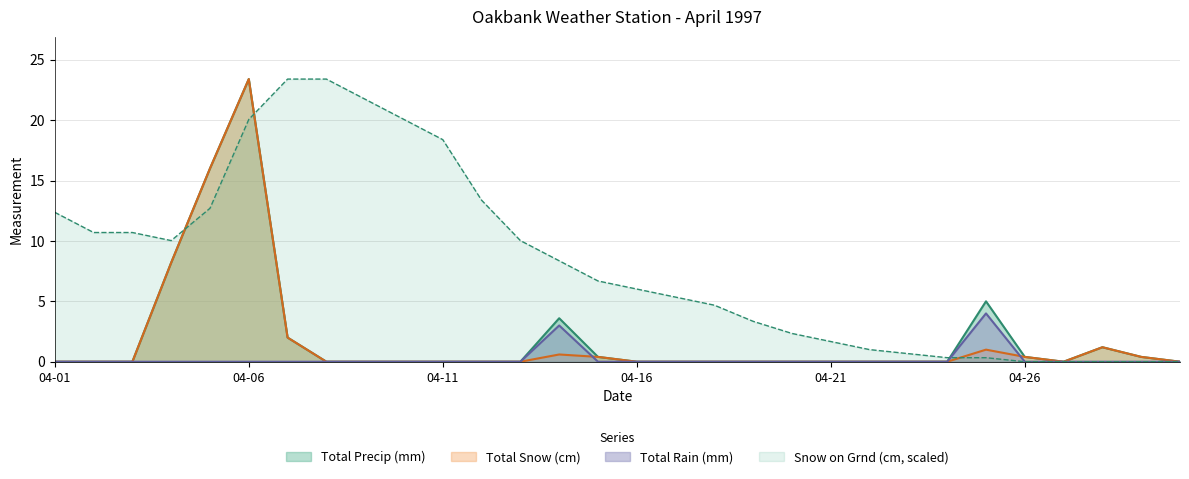

Rank the categories by Total Precip (mm) value from highest to lowest.

04-06, 04-05, 04-04, 04-25, 04-14, 04-07, 04-28, 04-15, 04-26, 04-29, 04-01, 04-02, 04-03, 04-08, 04-09, 04-10, 04-11, 04-12, 04-13, 04-16, 04-17, 04-18, 04-19, 04-20, 04-21, 04-22, 04-23, 04-24, 04-27, 04-30